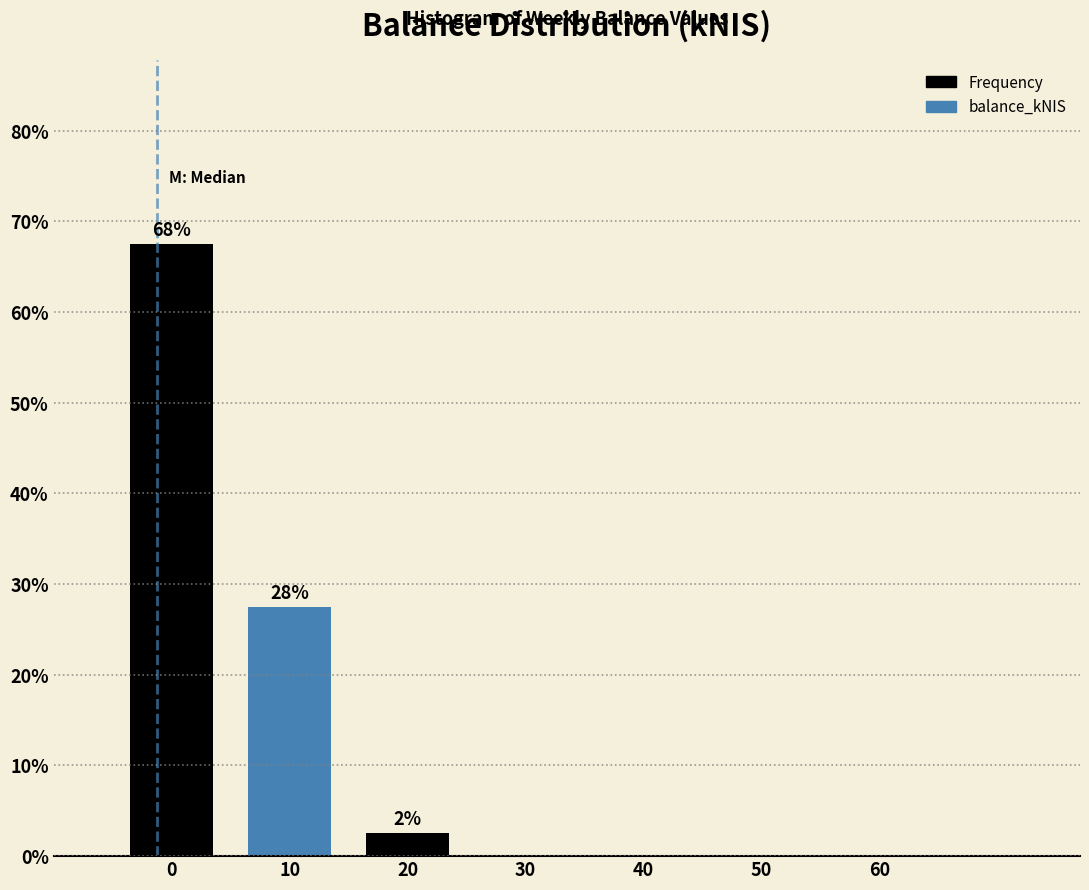

Reading left to right, list all the values displayed in this chart.

0=67.5	10=27.5	20=2.5	30=0.0	40=0.0	50=0.0	60=0.0